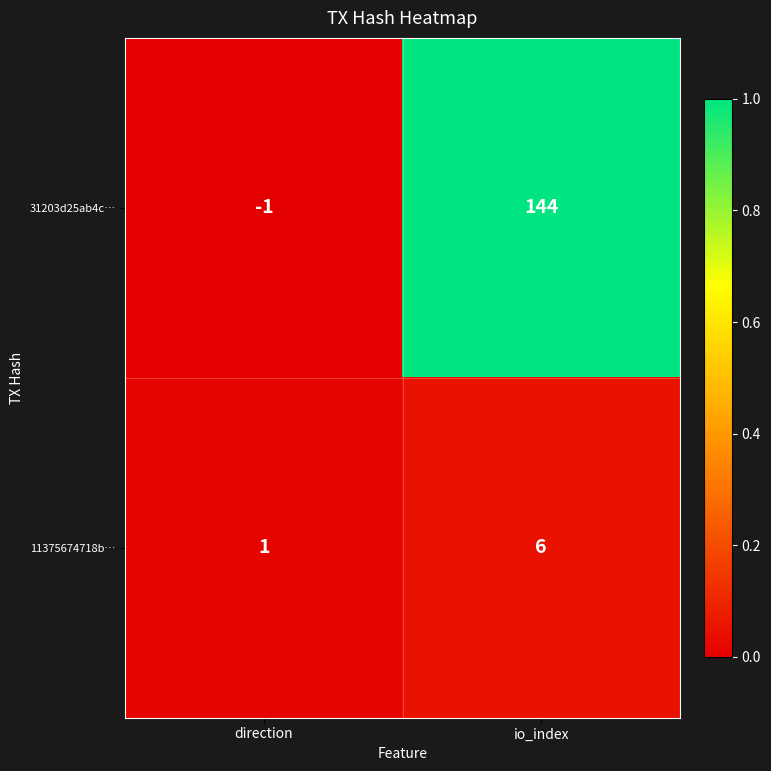

True or false: 11375674718b… has a value of 6 at io_index.

True